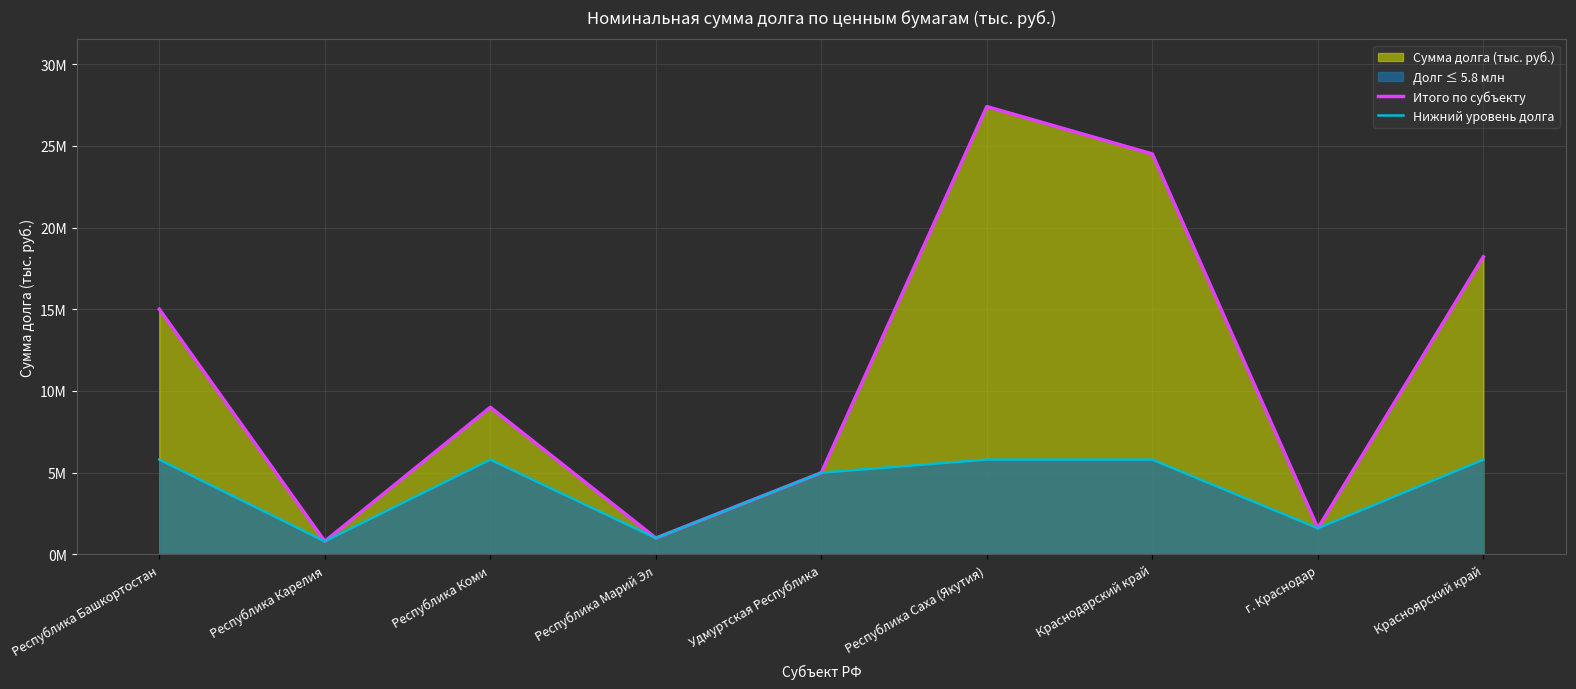

The Нижний уровень долга series shows 2174586.5 at Республика Коми. True or false?

False